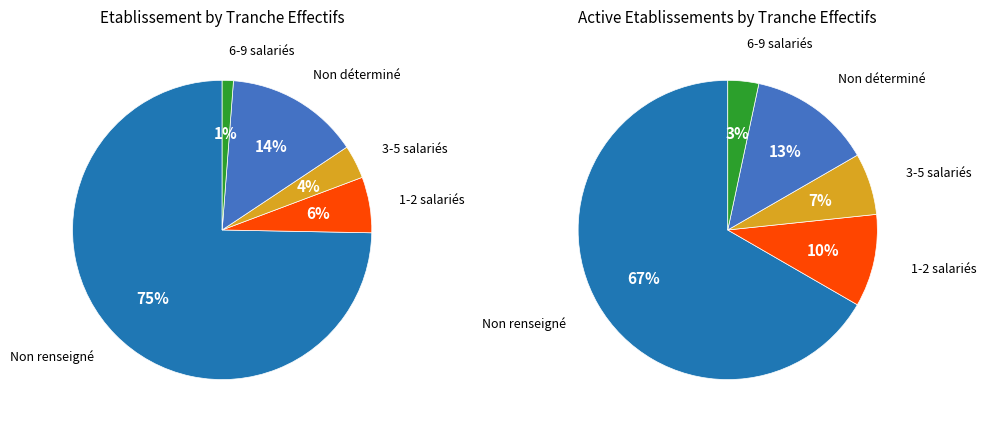

To the nearest percent, what portion does  represent?

14%